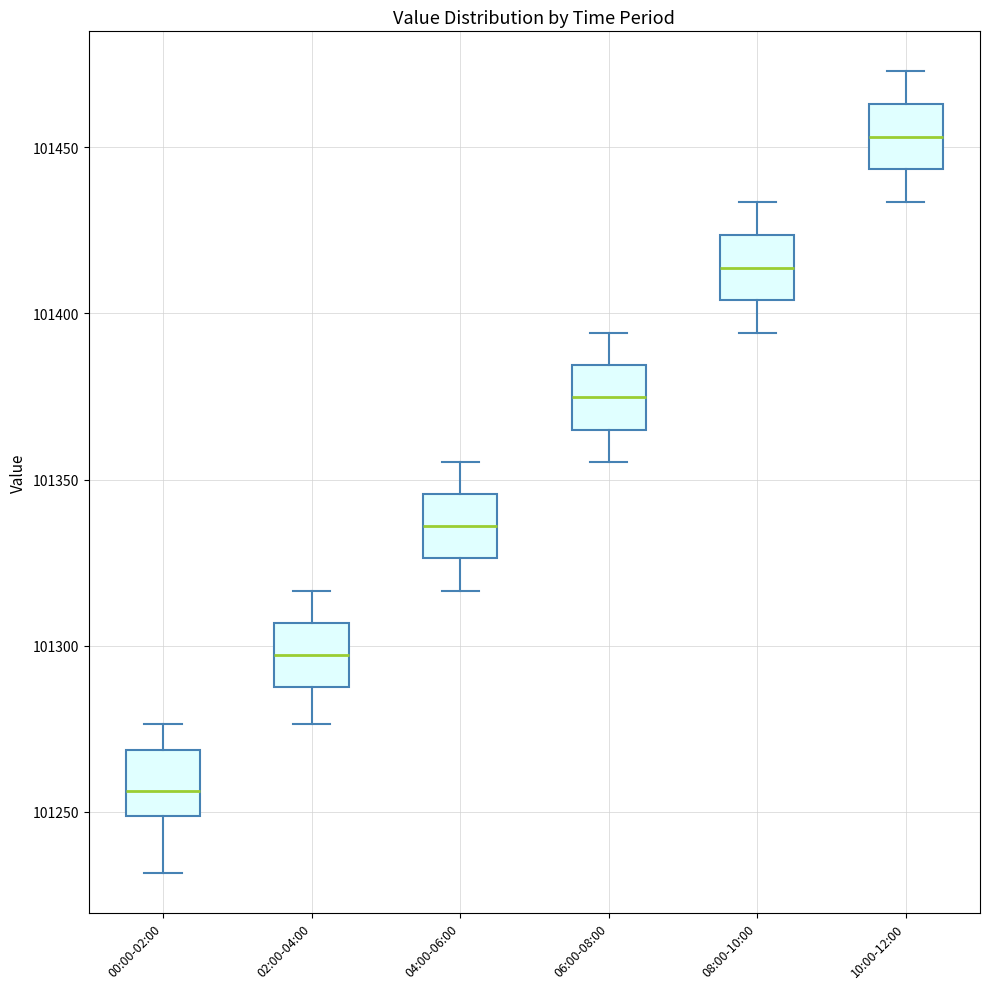

Reading left to right, transcribe this box plot: for each box, give where its median line is, the range the box spans, and where its two whiskers end, as read against the y-axis. The values are not printed on the chart, so give them approximately, as read against the axis.

00:00-02:00: median 101255, box 101250 to 101270, whiskers 101230 to 101275
02:00-04:00: median 101295, box 101290 to 101305, whiskers 101275 to 101315
04:00-06:00: median 101335, box 101325 to 101345, whiskers 101315 to 101355
06:00-08:00: median 101375, box 101365 to 101385, whiskers 101355 to 101395
08:00-10:00: median 101415, box 101405 to 101425, whiskers 101395 to 101435
10:00-12:00: median 101455, box 101445 to 101465, whiskers 101435 to 101475